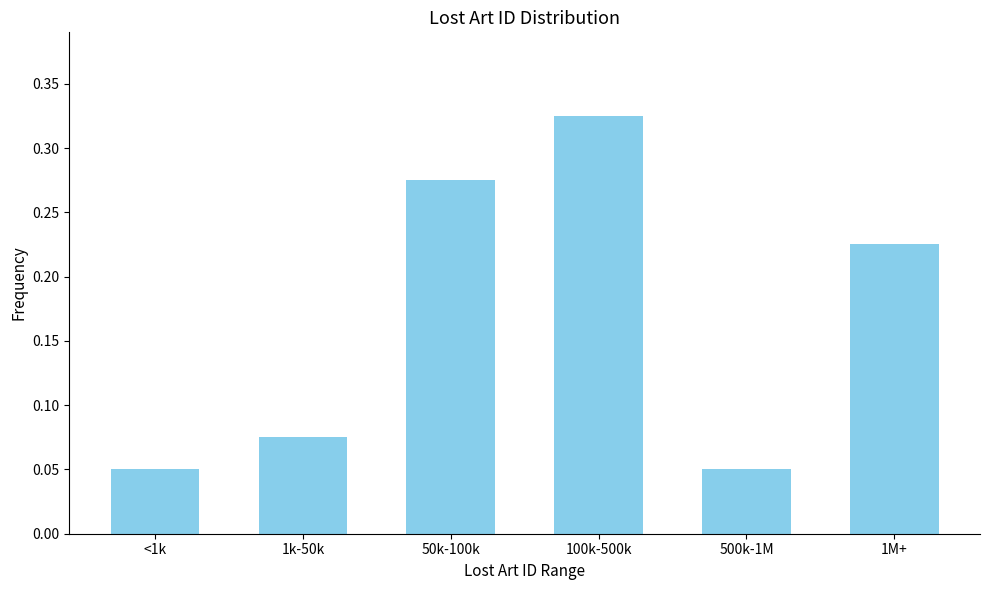

What position from the right is 1M+?

1